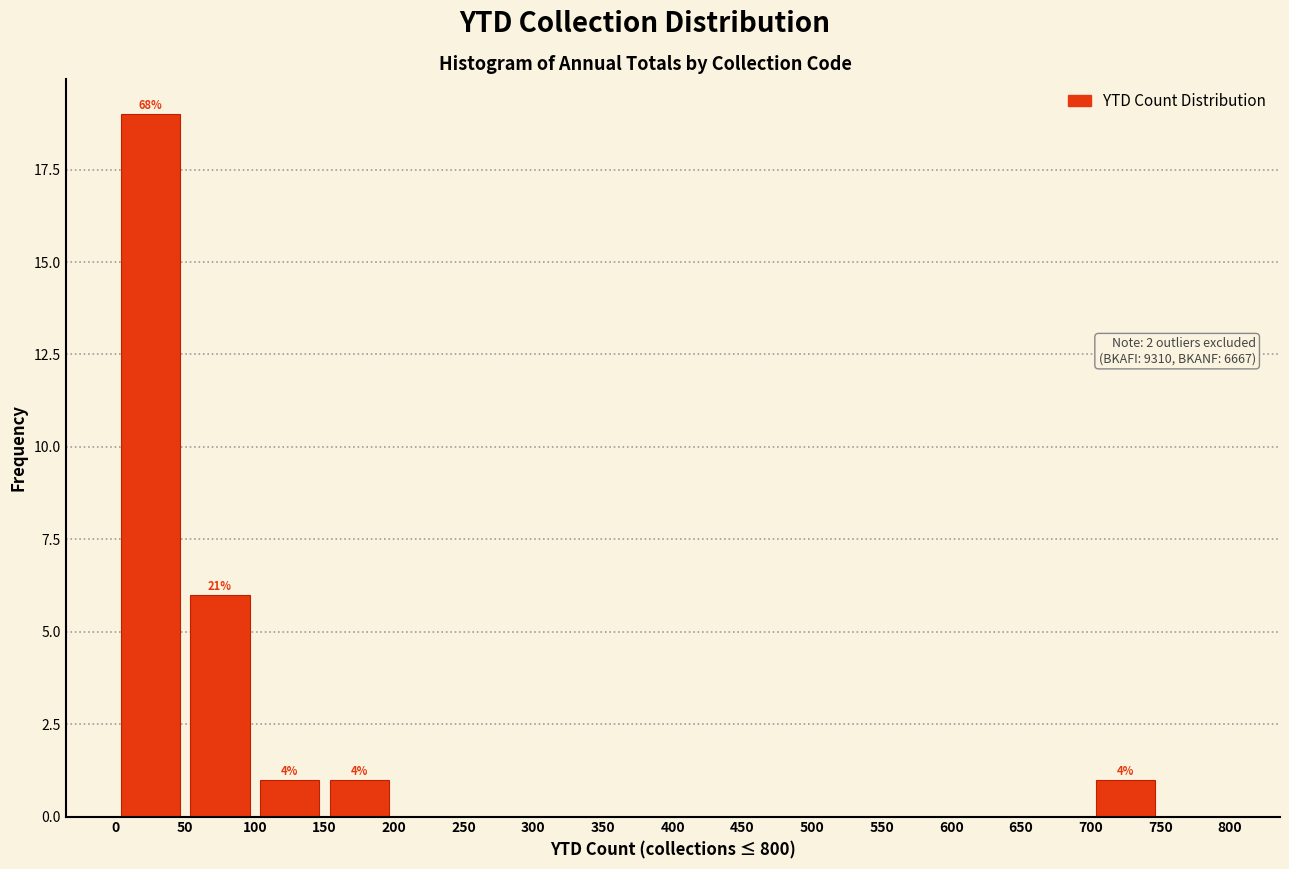

Which range on the x-axis has the tallest bar?

0 to 50